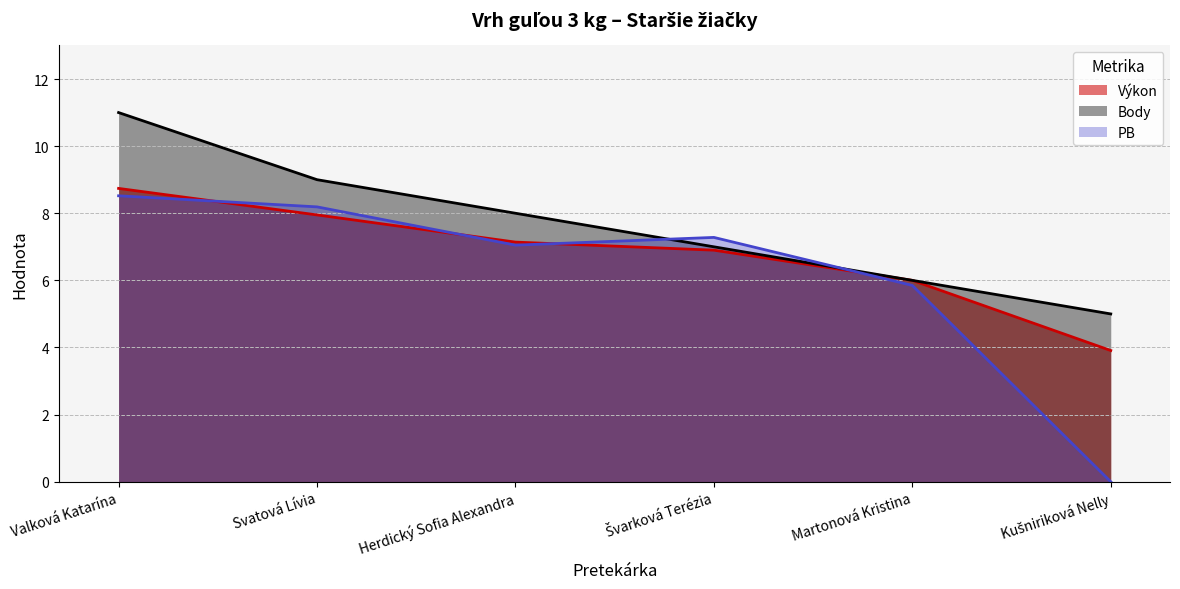

What is the label of the 1st point from the left?

Valková Katarína